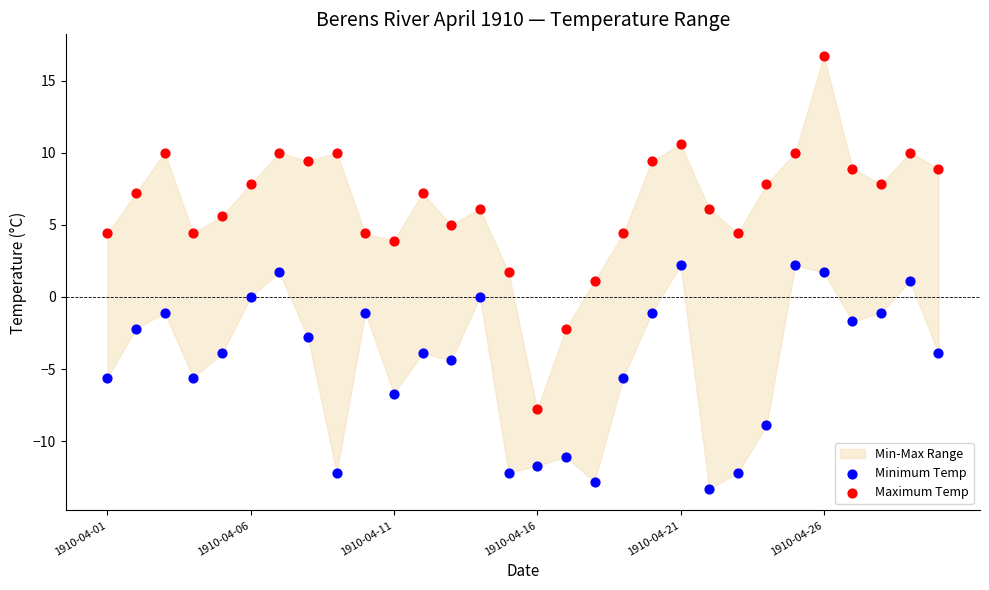

Which series has the widest spread of Y values?

Maximum Temp